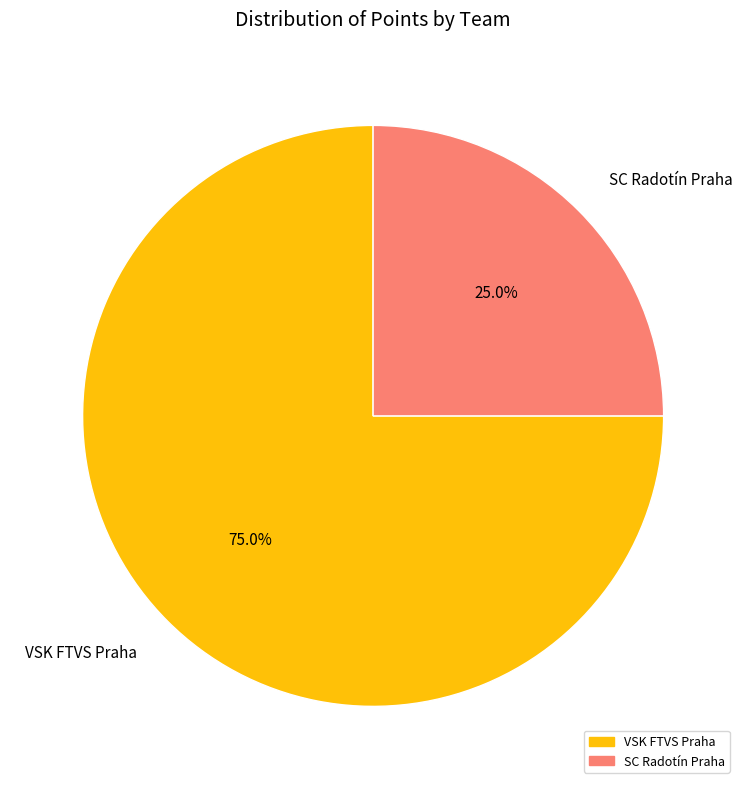

Which slice is the largest?

VSK FTVS Praha